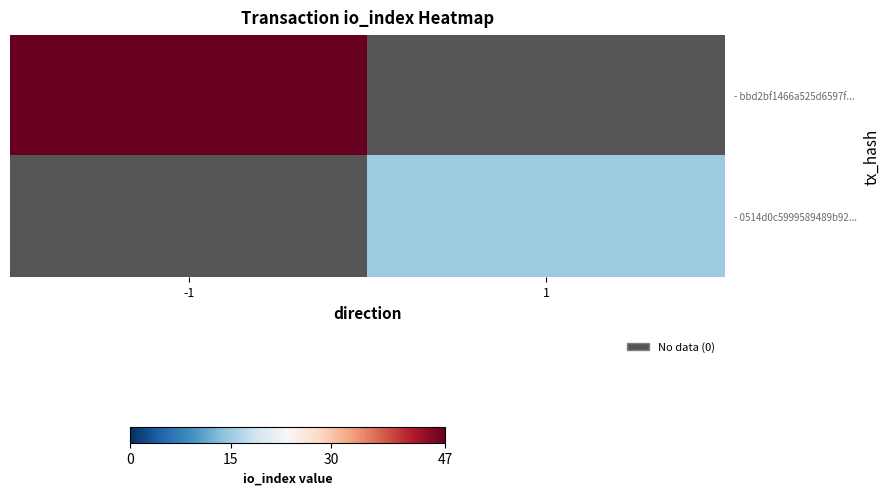

Which series has the widest spread of values?

- 0514d0c5999589489b92...